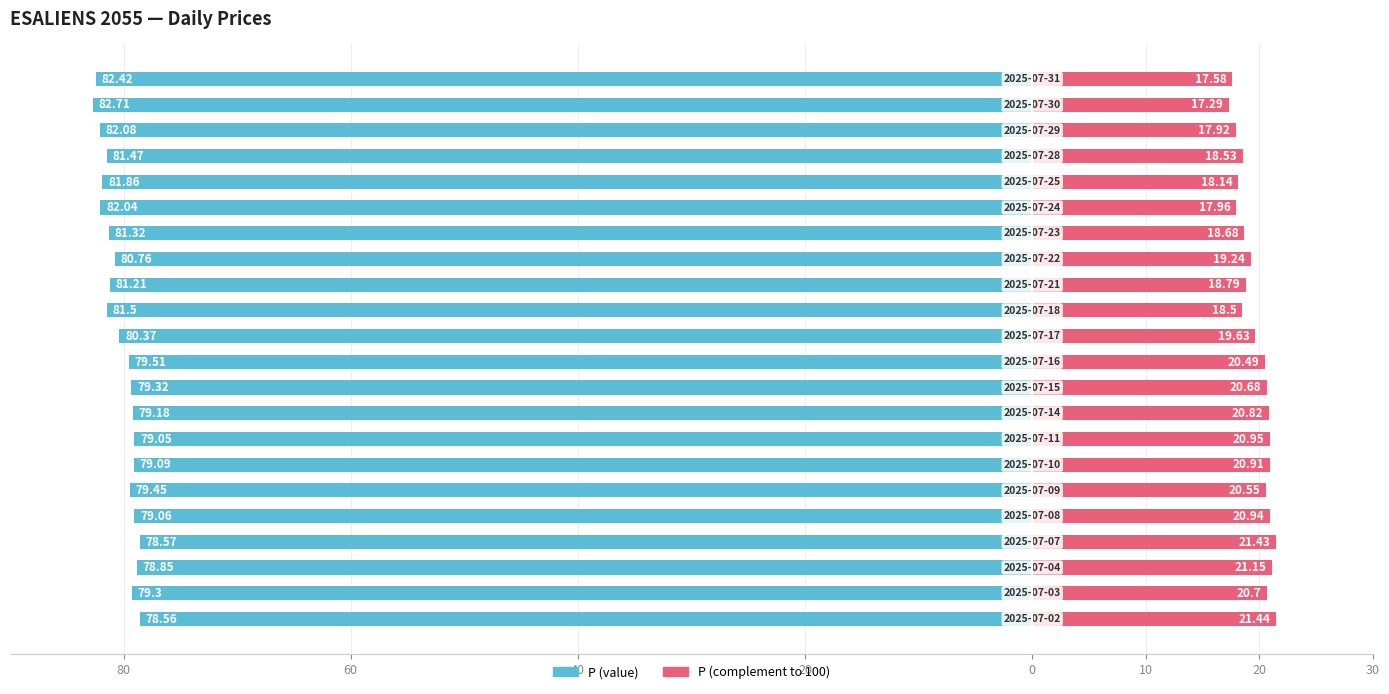

What is the value of the P (value) bar at the 14th from the left?

-81.2